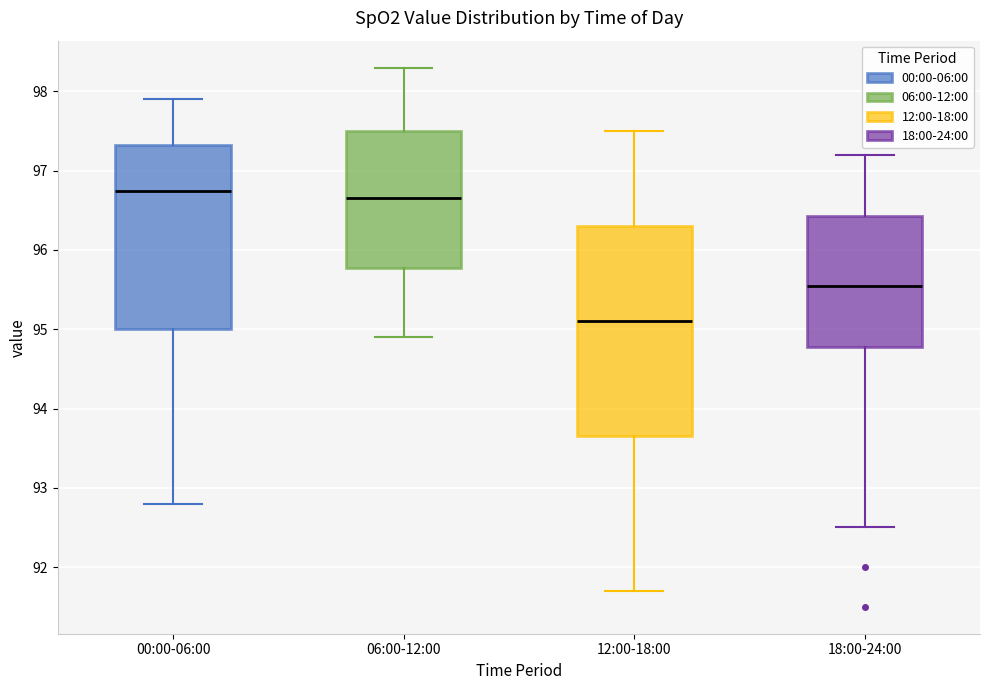

Reading left to right, read every box against the y-axis: the position of its median line, the range the box covers, and the ends of its whiskers. The values are not printed on the chart, so give them approximately, as read against the axis.

00:00-06:00: median 96.8, box 95.0 to 97.3, whiskers 92.8 to 97.9
06:00-12:00: median 96.7, box 95.8 to 97.5, whiskers 94.9 to 98.3
12:00-18:00: median 95.1, box 93.7 to 96.3, whiskers 91.7 to 97.5
18:00-24:00: median 95.6, box 94.8 to 96.4, whiskers 92.5 to 97.2